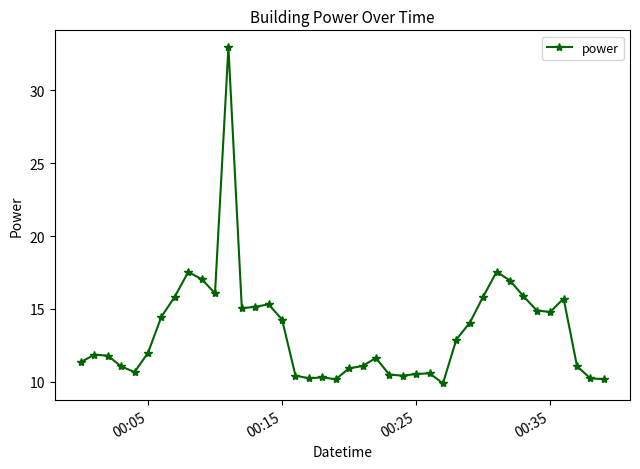

What is the greatest value displayed?

33.0